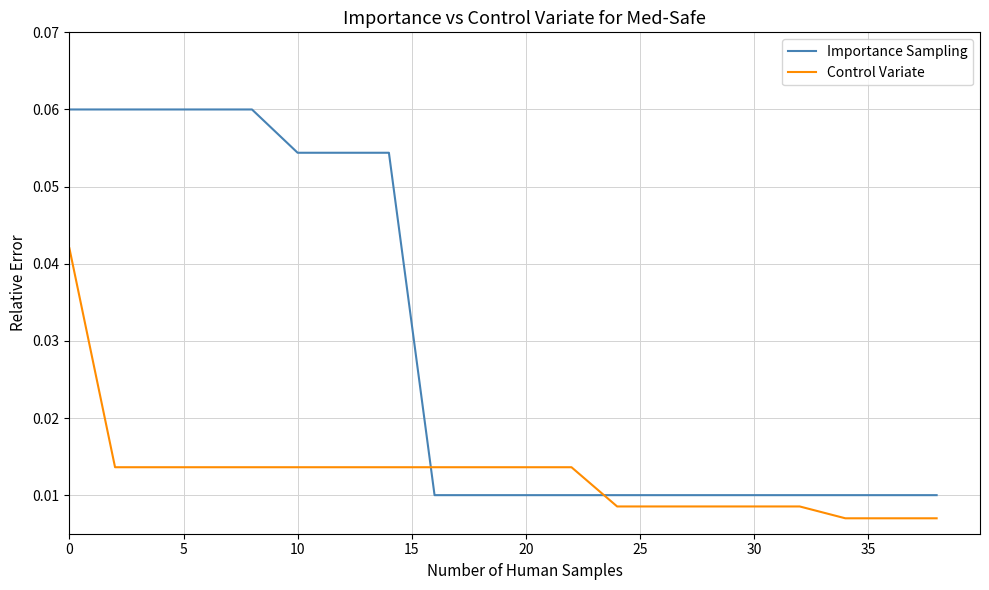

Count the number of categories in the chart.

20